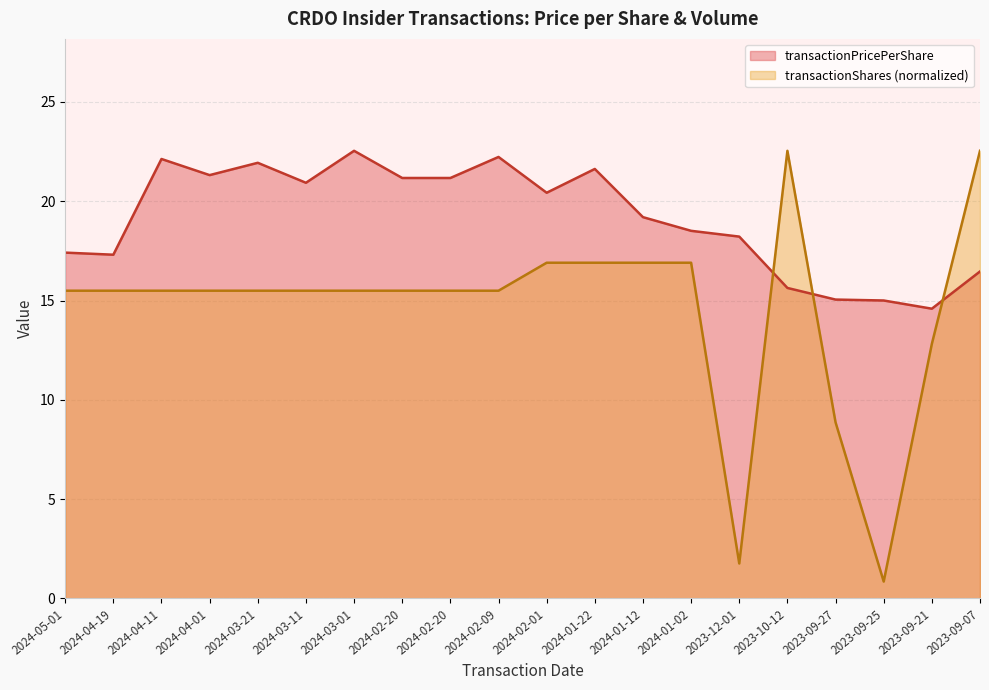

What is the smallest value displayed?

0.9